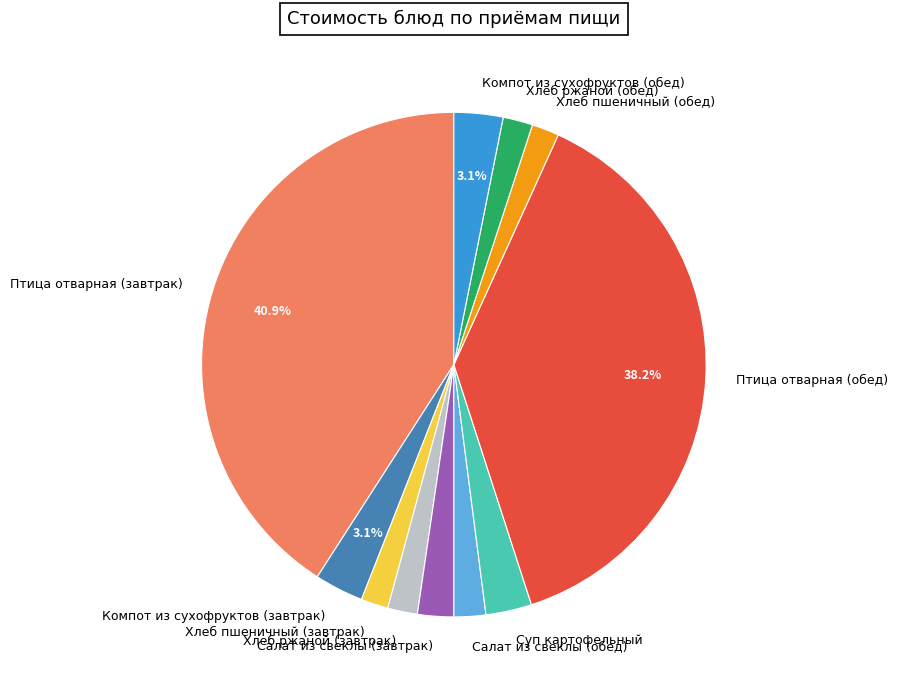

To the nearest percent, what is the average slice percentage?

9%